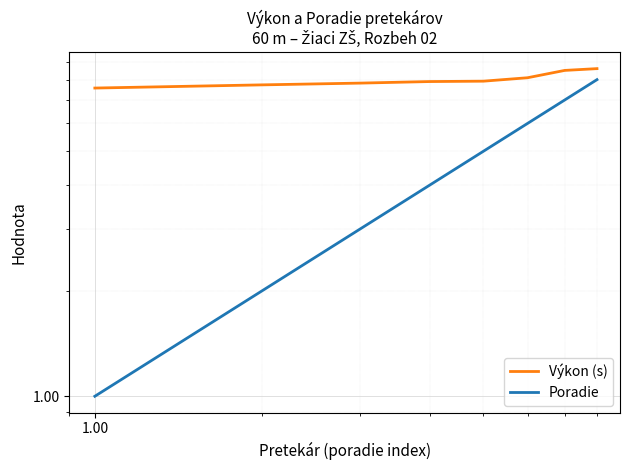

True or false: Poradie has a value of 1.8 at 5.

False